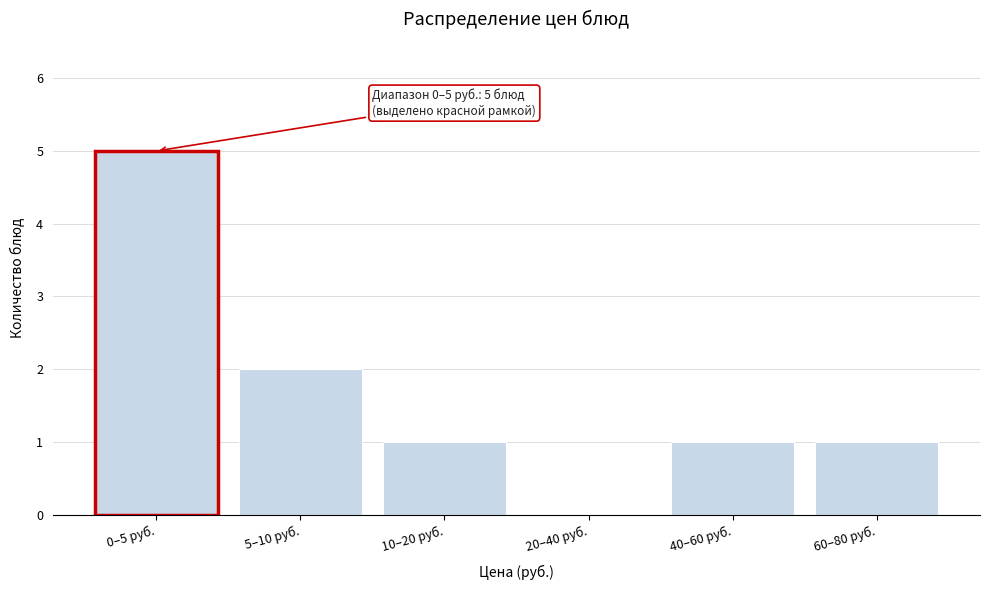

Reading left to right, what are all the values shown in this chart?

0–5 руб.=5	5–10 руб.=2	10–20 руб.=1	20–40 руб.=0	40–60 руб.=1	60–80 руб.=1